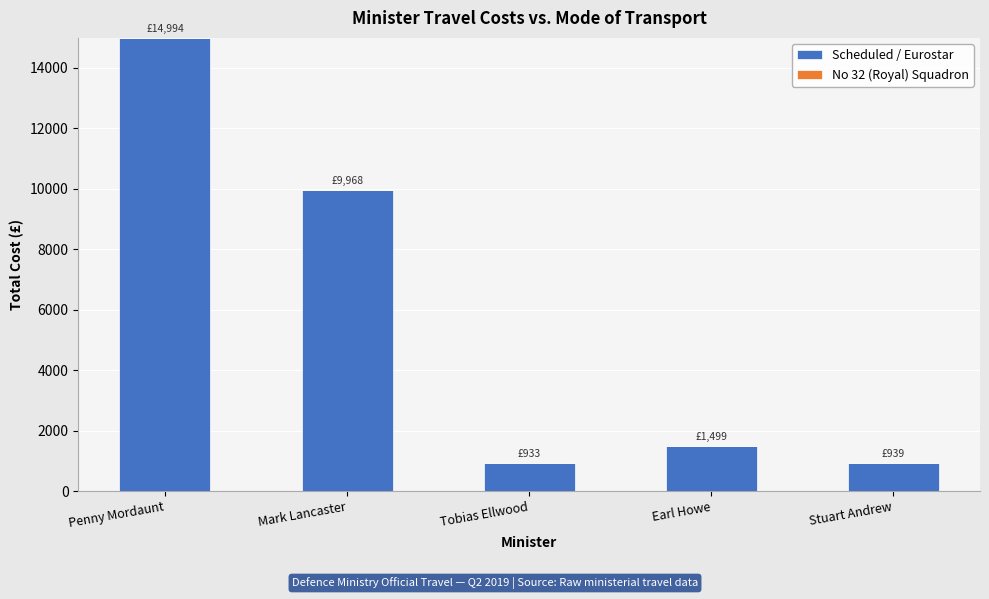

Read the value at Penny Mordaunt.

14993.5